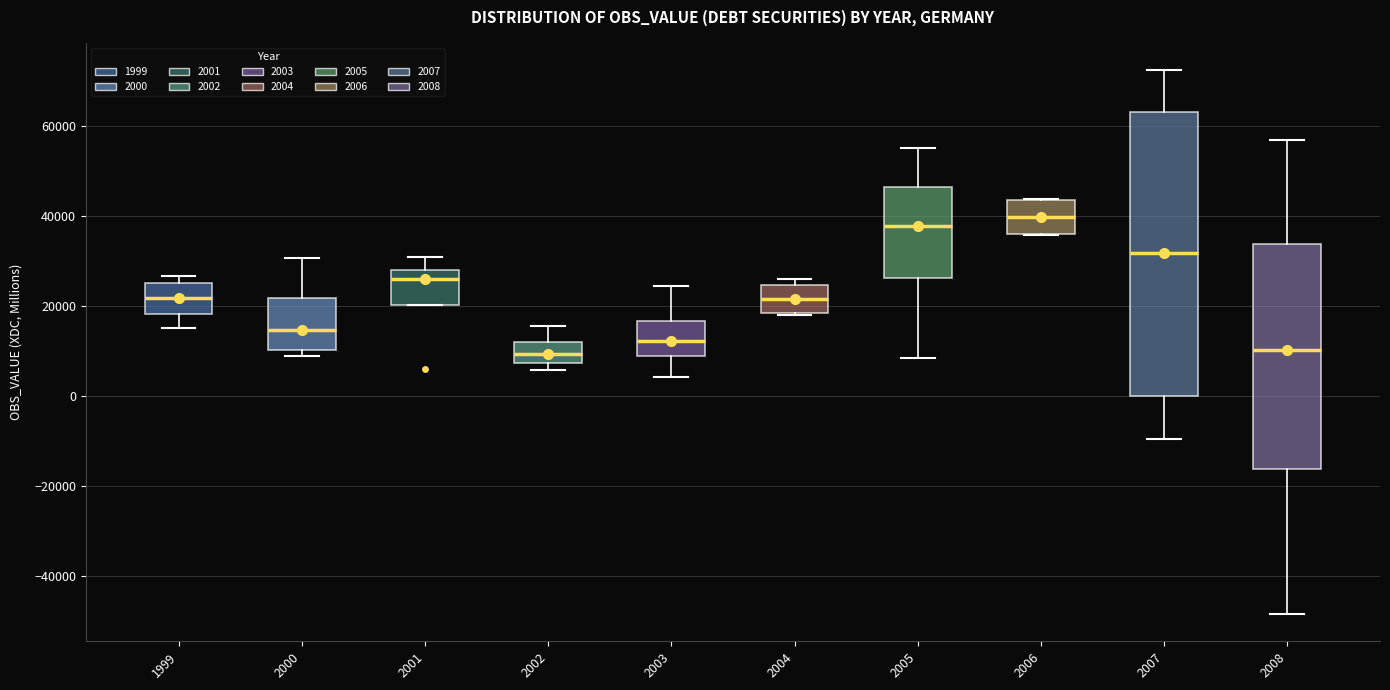

Reading left to right, read every box against the y-axis: the position of its median line, the range the box covers, and the ends of its whiskers. The values are not printed on the chart, so give them approximately, as read against the axis.

1999: median 22000, box 18000 to 26000, whiskers 14000 to 26000 (just above the box's upper edge)
2000: median 14000, box 10000 to 22000, whiskers 8000 to 30000
2001: median 26000, box 20000 to 28000, whiskers 20000 to 30000
2002: median 10000, box 8000 to 12000, whiskers 6000 to 16000
2003: median 12000, box 8000 to 16000, whiskers 4000 to 24000
2004: median 22000, box 18000 to 24000, whiskers 18000 to 26000
2005: median 38000, box 26000 to 46000, whiskers 8000 to 56000
2006: median 40000, box 36000 to 44000, whiskers 36000 to 44000
2007: median 32000, box 0 to 64000, whiskers -10000 to 72000
2008: median 10000, box -16000 to 34000, whiskers -48000 to 56000